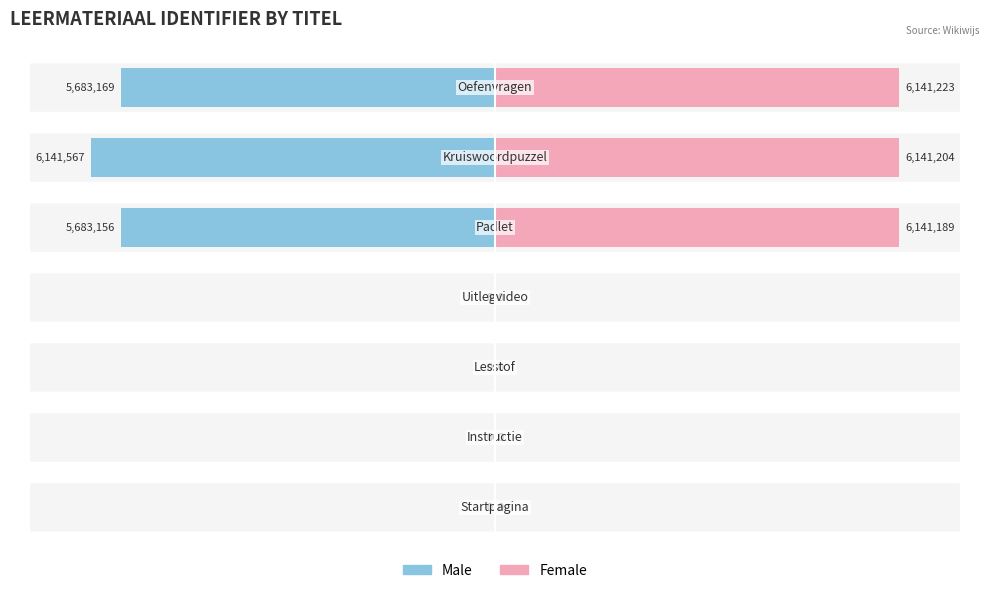

How many groups of bars are there?

7